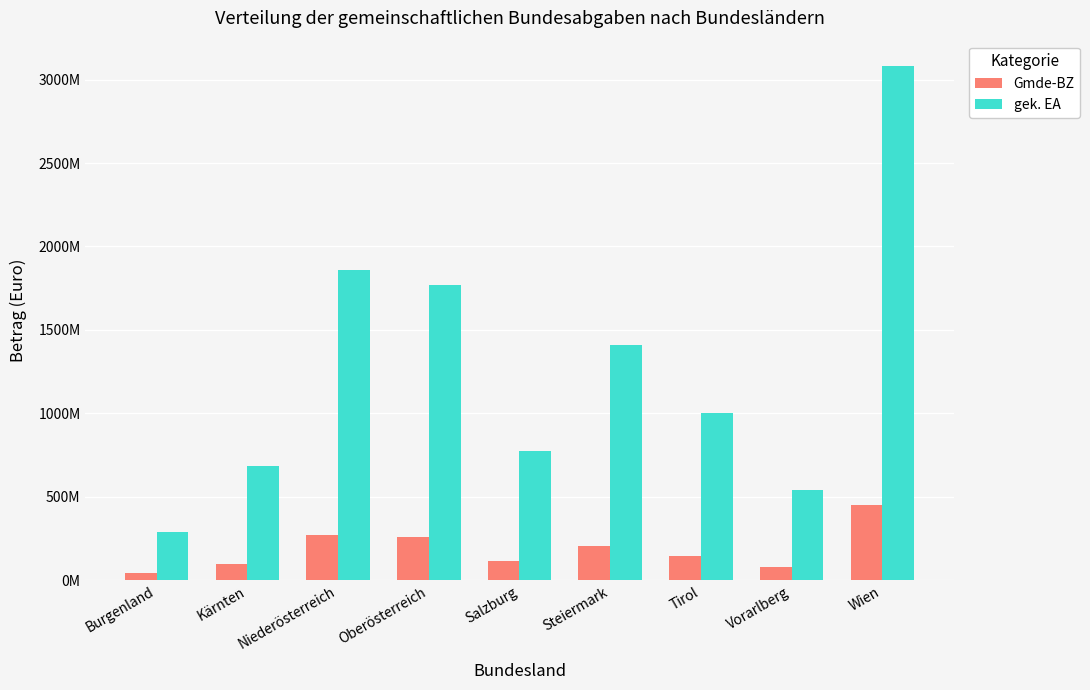

What are all the series names shown in the legend?

Gmde-BZ, gek. EA